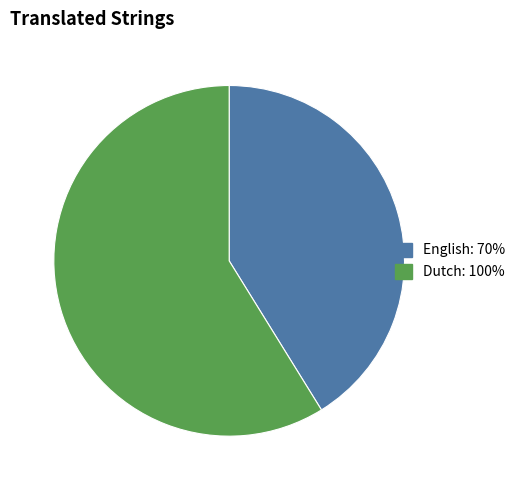

True or false: English accounts for 29% of the total.

False